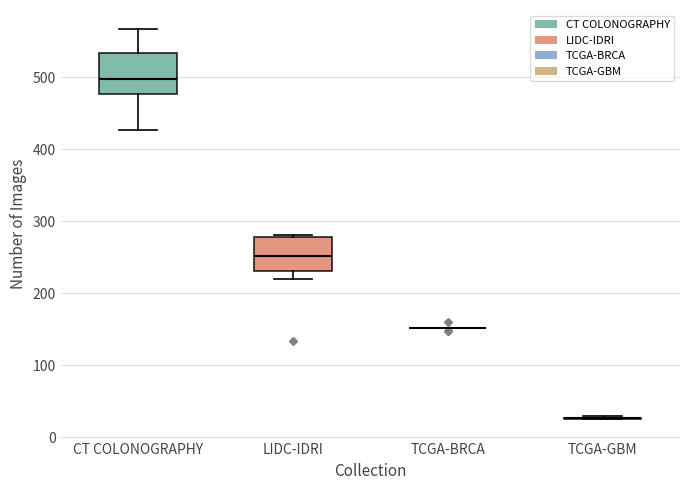

Reading left to right, read every box against the y-axis: the position of its median line, the range the box covers, and the ends of its whiskers. The values are not printed on the chart, so give them approximately, as read against the axis.

CT COLONOGRAPHY: median 500, box 480 to 530, whiskers 430 to 570
LIDC-IDRI: median 250, box 230 to 280, whiskers 220 to 280
TCGA-BRCA: box collapsed to a line at 150, whiskers 150 to 150
TCGA-GBM: box collapsed to a line at 30, whiskers 30 to 30